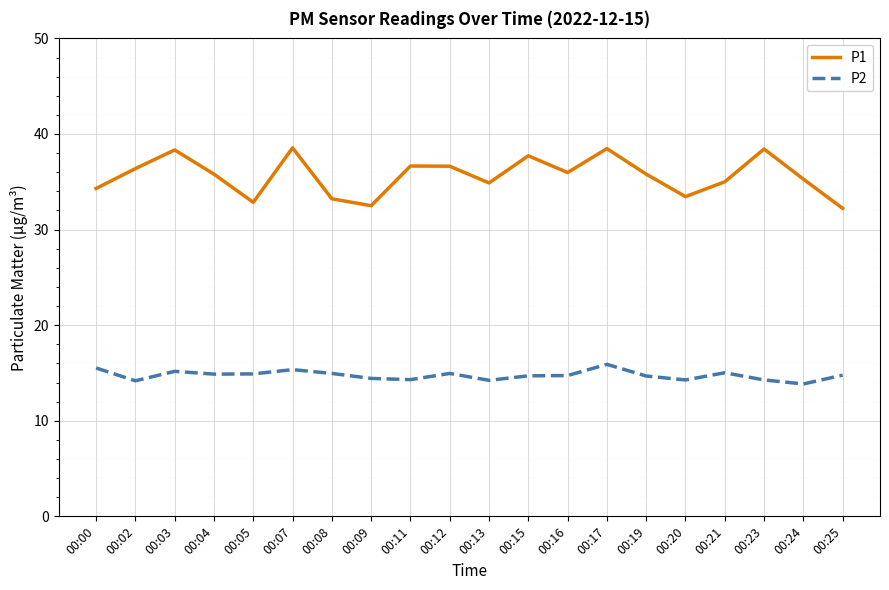

The value of P1 at 00:25 is 32.2. True or false?

True